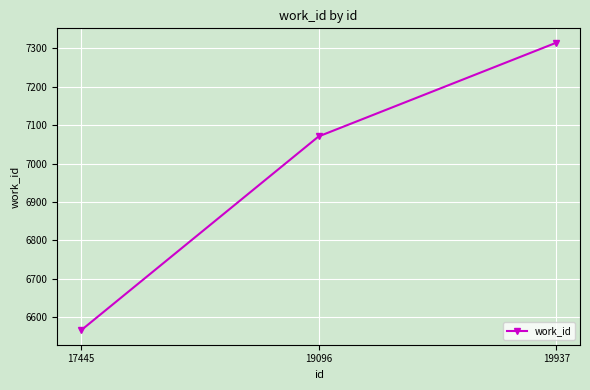

How many values are below 7071?

1